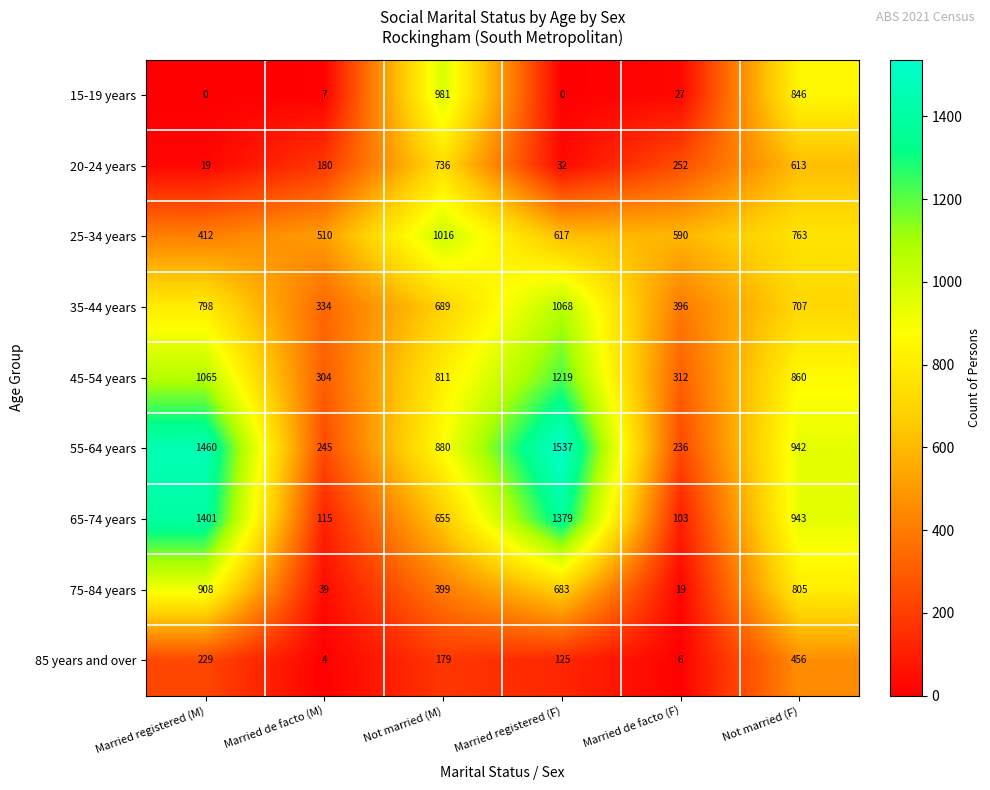

What value does the 35-44 years series have at Married registered (M), to the nearest 10?

800